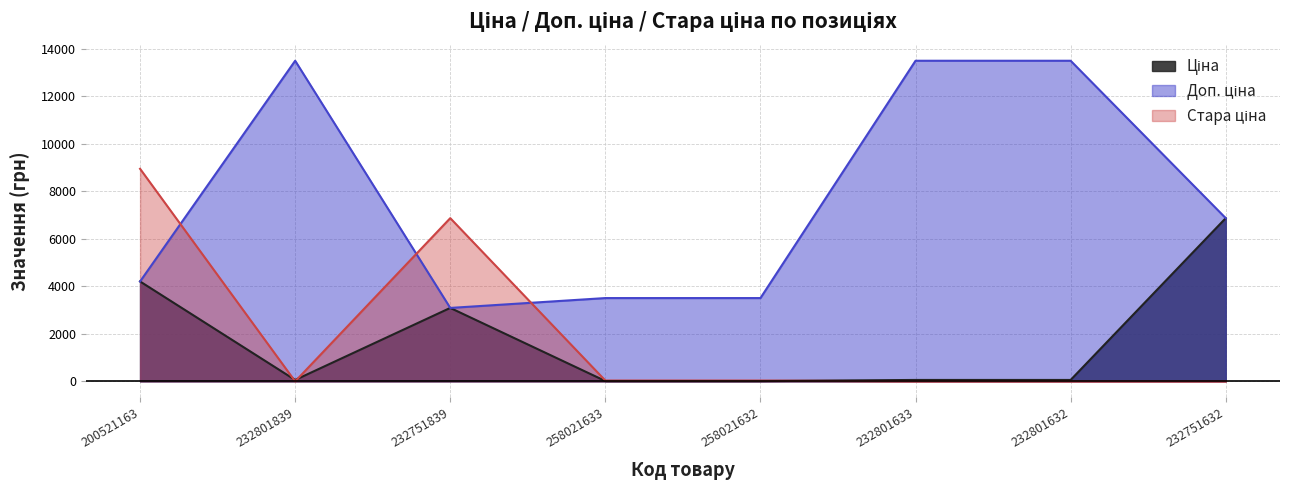

The Ціна series shows 10.1 at 258021632. True or false?

False